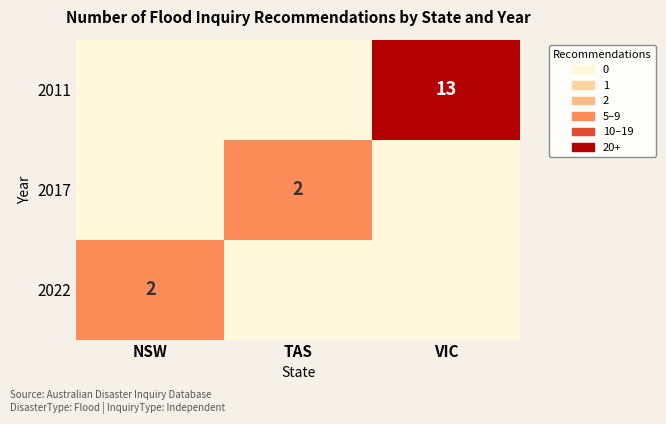

What is the total value across all series at NSW?

2